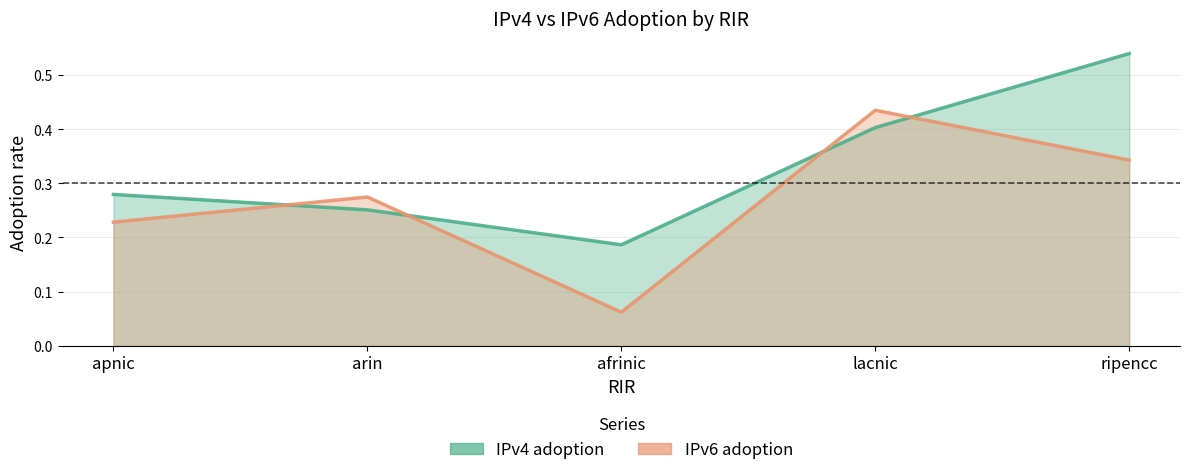

Reading left to right, what are all the values shown in this chart?

IPv4 adoption: apnic=0.3	arin=0.3	afrinic=0.2	lacnic=0.4	ripencc=0.5
IPv6 adoption: apnic=0.2	arin=0.3	afrinic=0.1	lacnic=0.4	ripencc=0.3